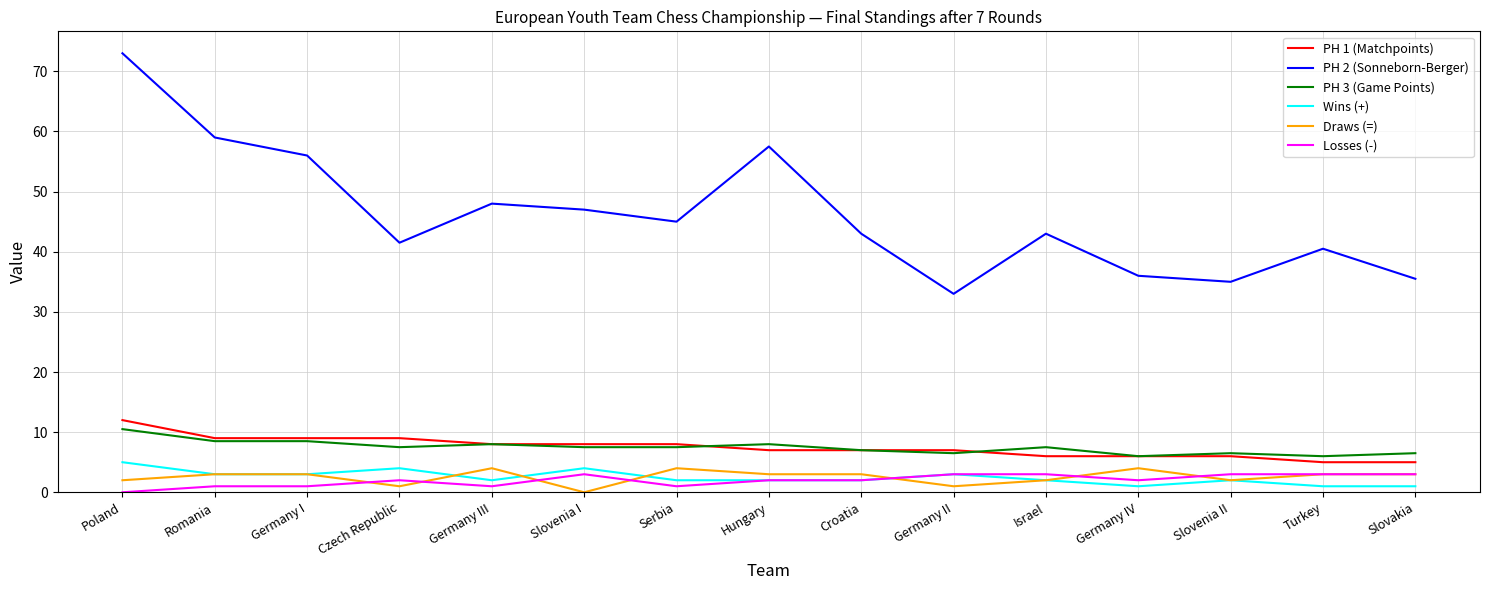

At which category is the sum across all series the highest?

Poland